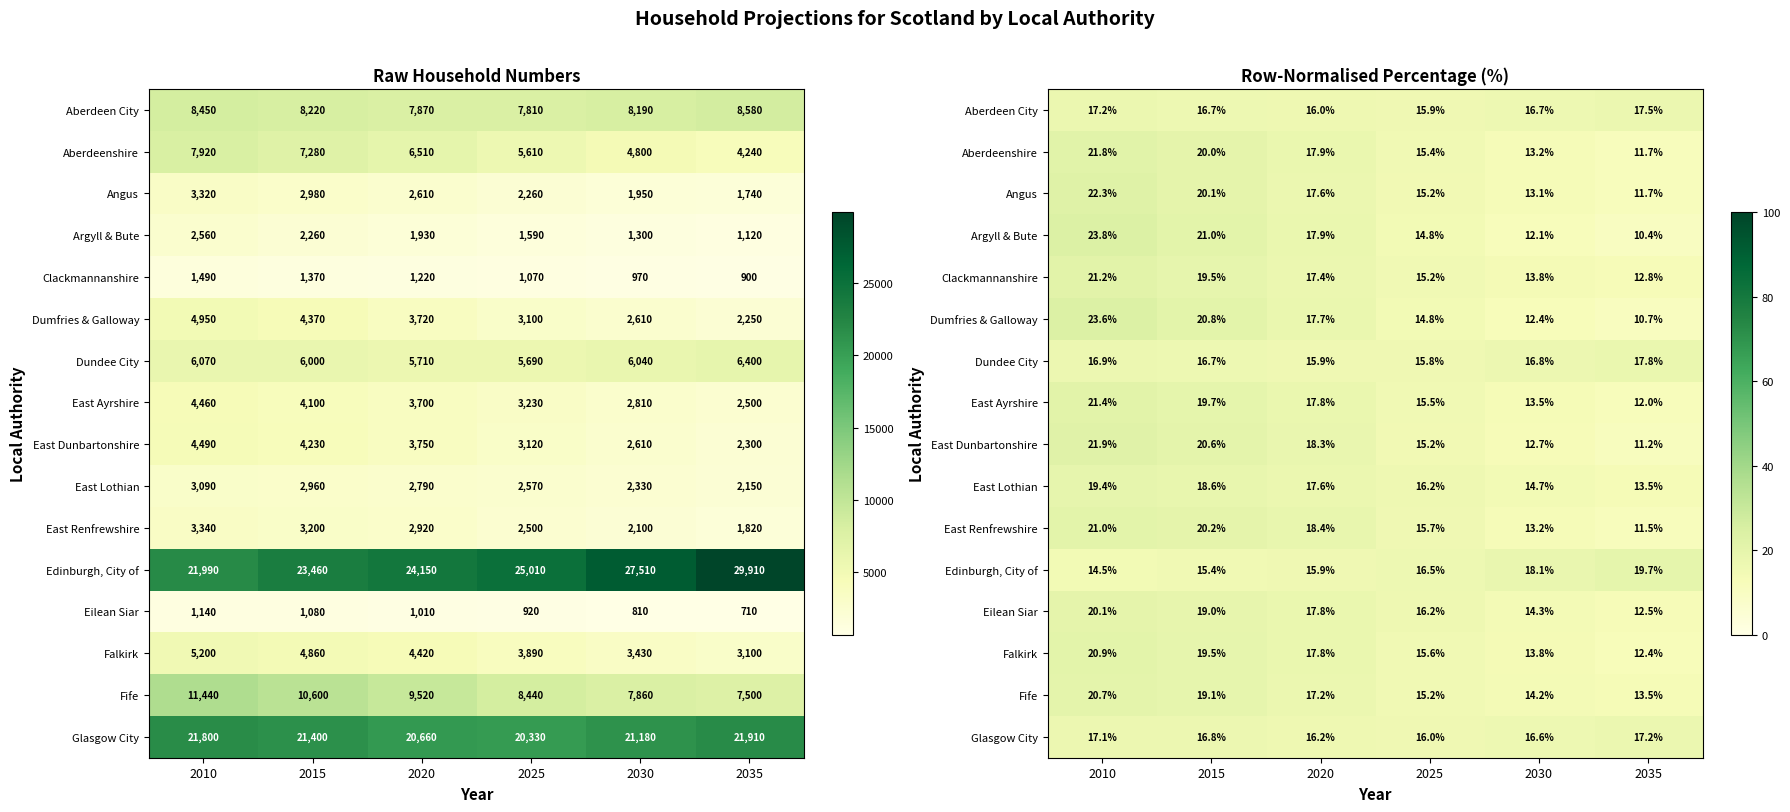

Where is Aberdeenshire nearest to the value 16?

2025